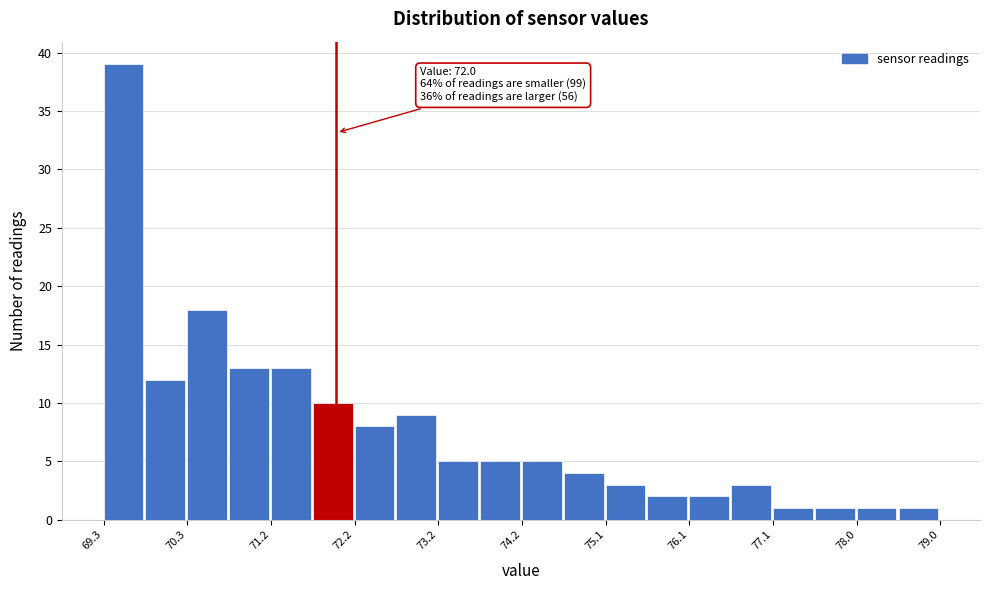

Which range on the x-axis has the tallest bar?

69.3 to 69.8